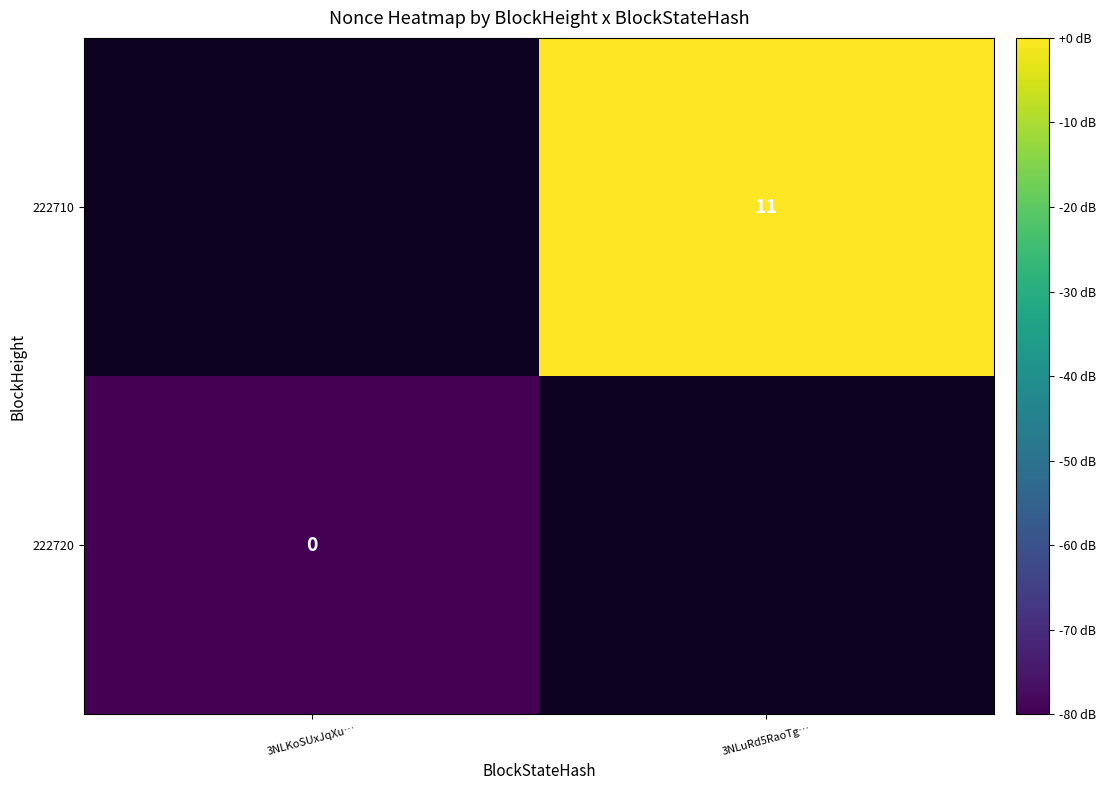

Is the value of 222720 at 3NLKoSUxJqXu… greater than the value of 222710 at 3NLuRd5RaoTg…?

No